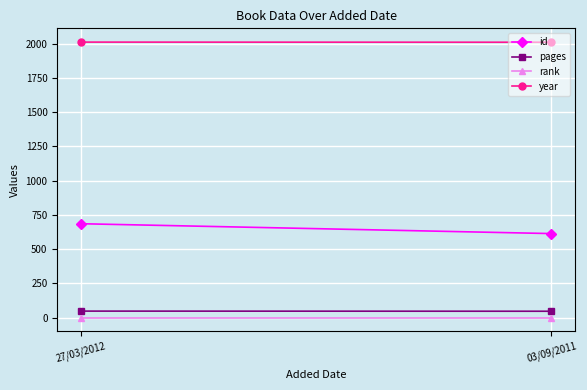

Between 27/03/2012 and 03/09/2011, which is larger?

27/03/2012